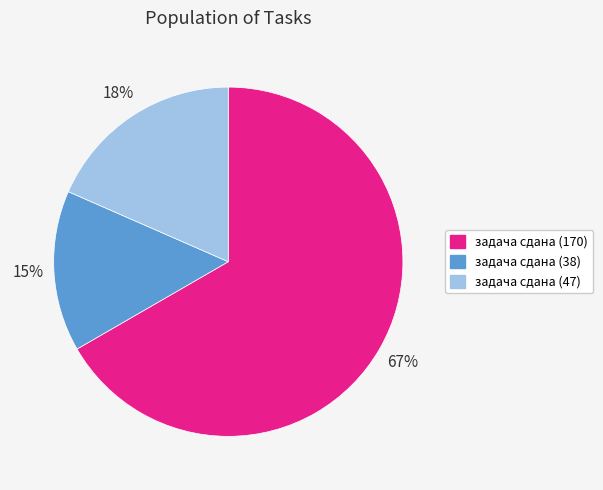

Rank the categories by value from highest to lowest.

задача сдана (170), задача сдана (47), задача сдана (38)